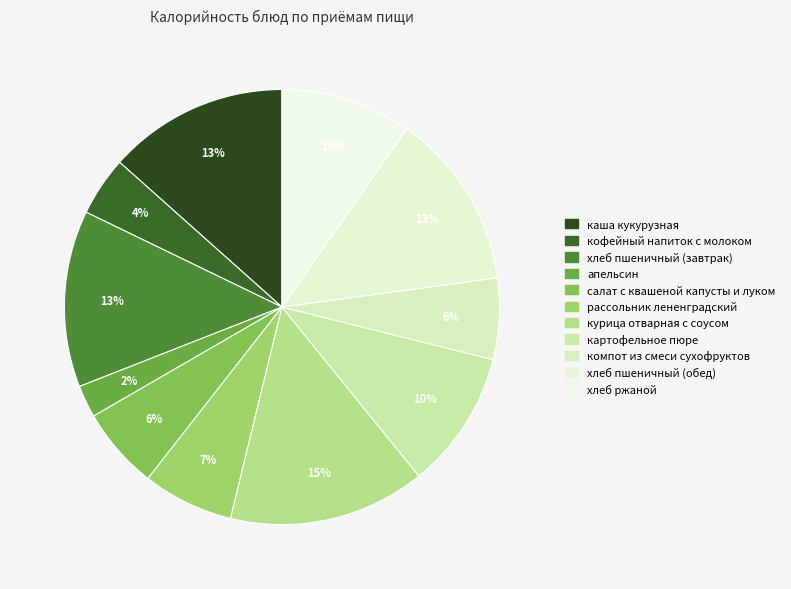

Combined, do кофейный напиток с молоком and картофельное пюре account for over 50%?

No